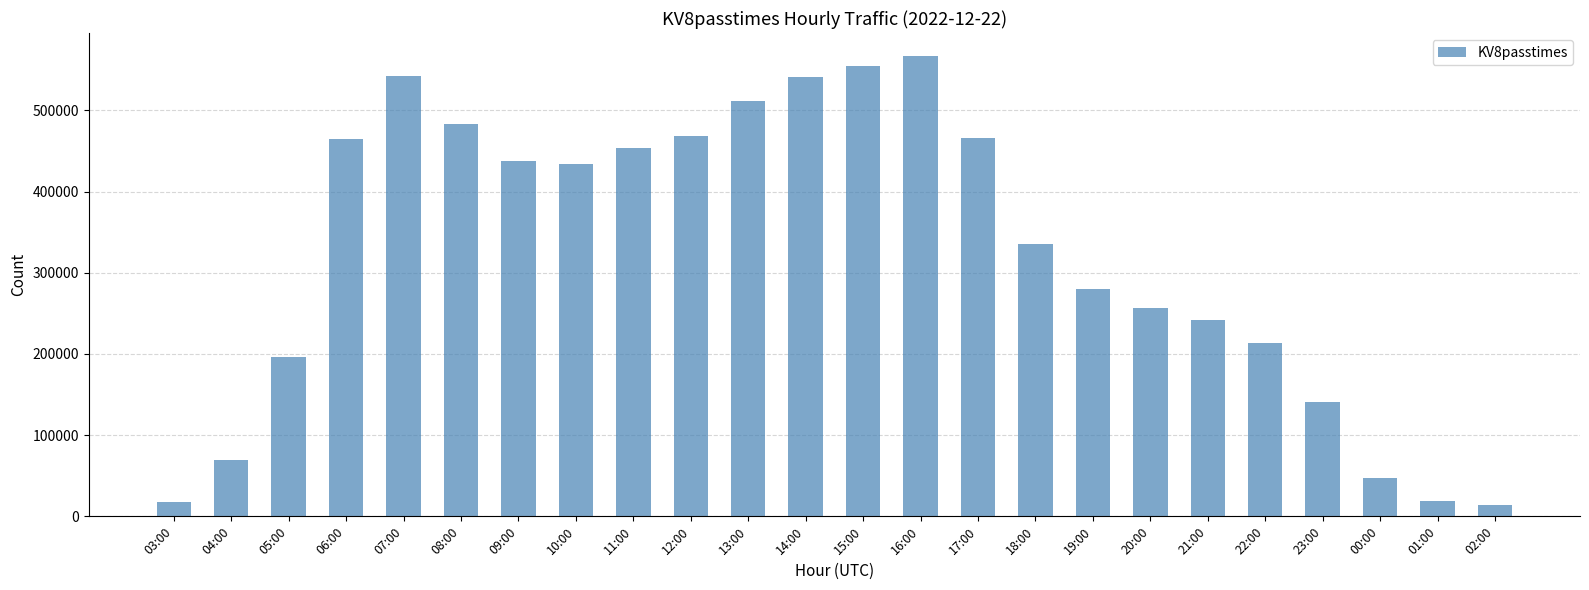

What is the difference between the maximum and second lowest values?

548715